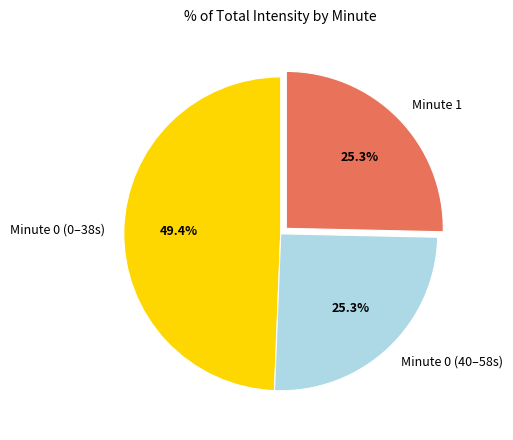

Combined, do Minute 1 and Minute 0 (40–58s) account for over 50%?

Yes